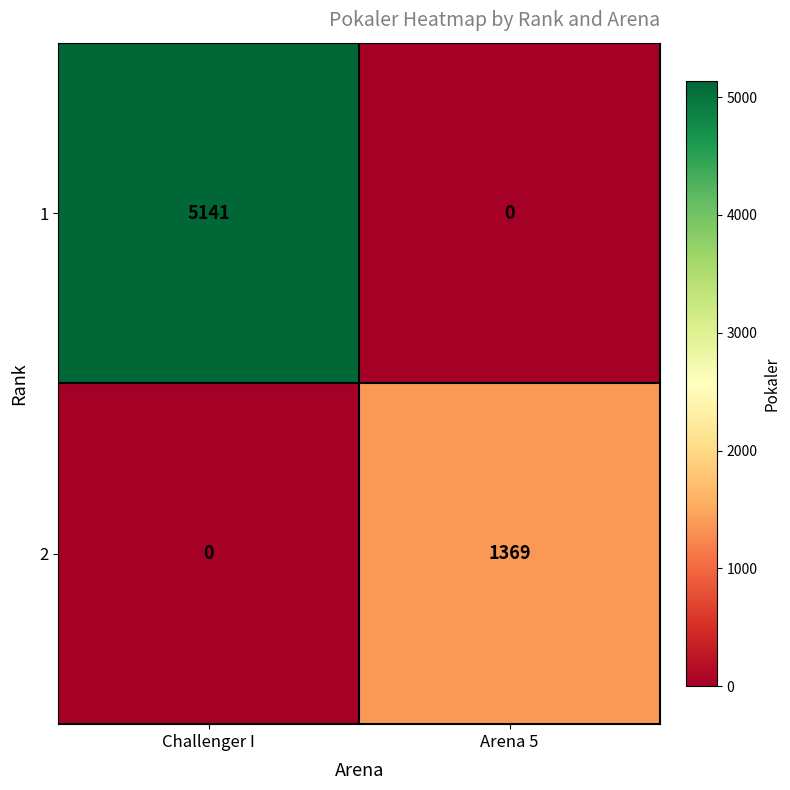

At which category is the sum across all series the highest?

Challenger I